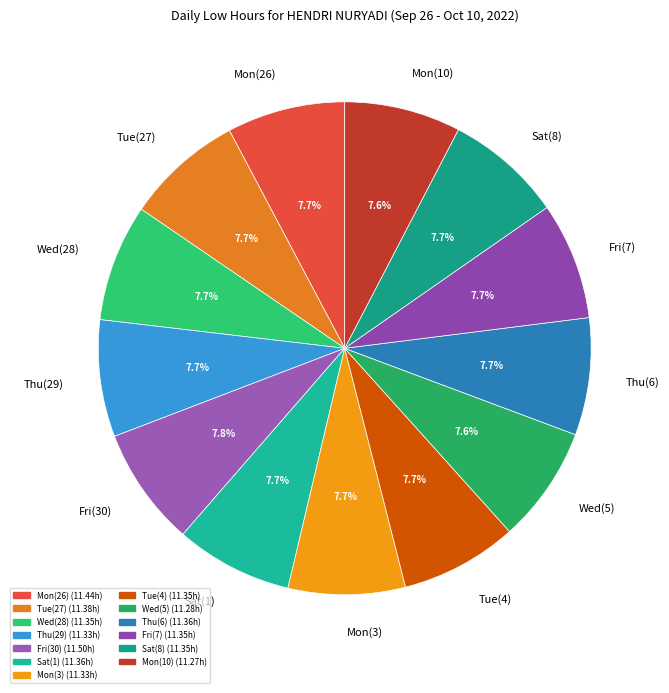

How many slices are in this pie chart?

13